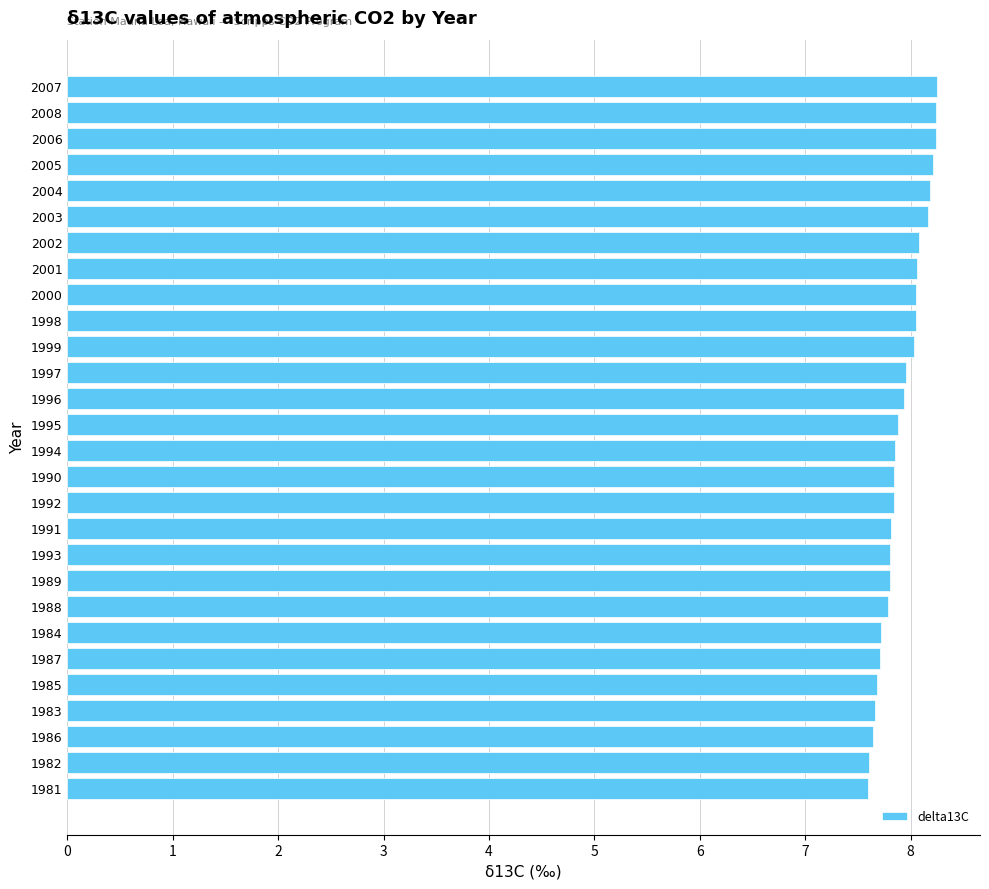

What is the ratio of the value at 1989 to the value at 2008?

0.9